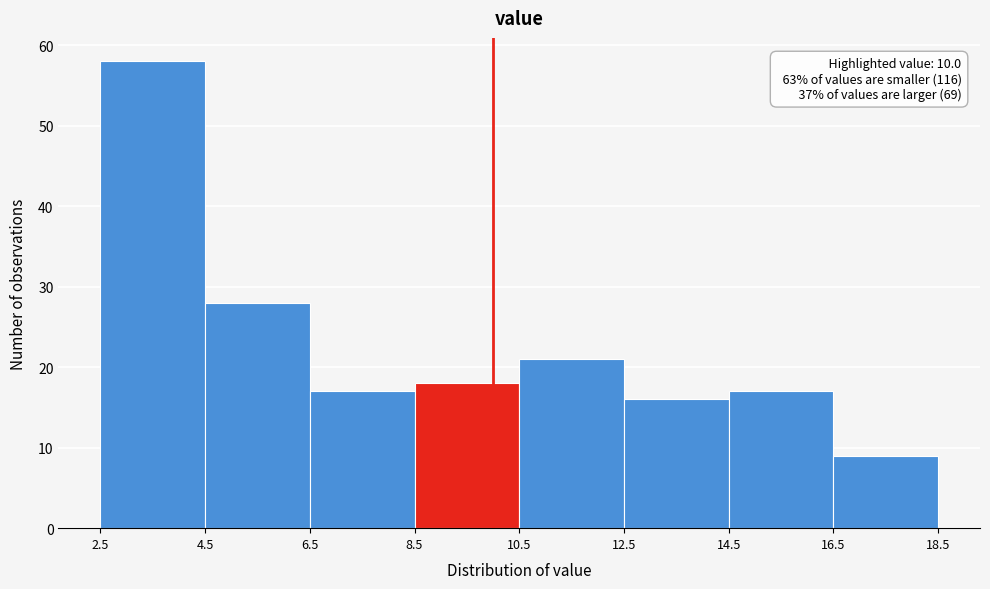

Which range on the x-axis has the tallest bar?

2.5 to 4.5